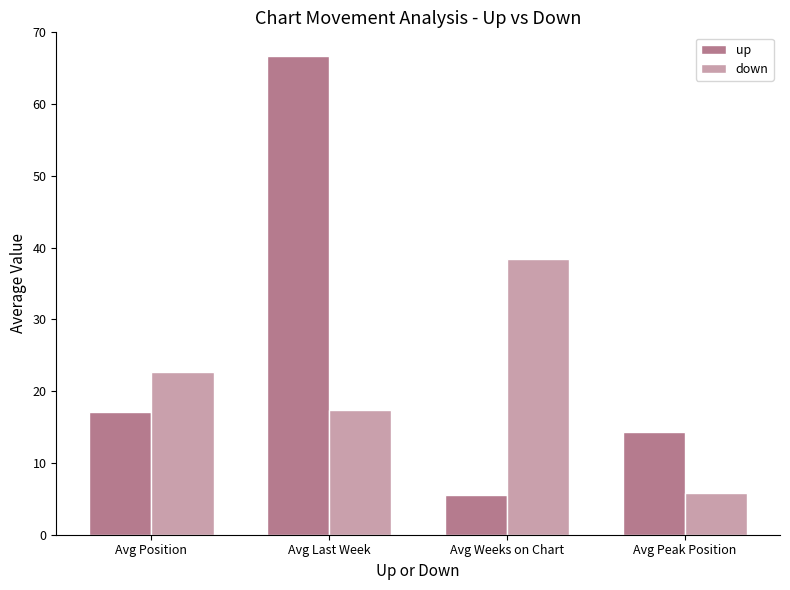

What is the lowest value of the down series?

5.8